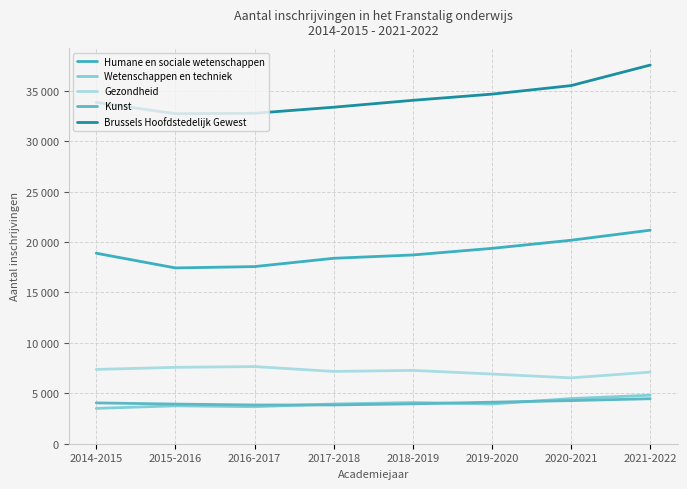

What value does the Wetenschappen en techniek series have at 2016-2017?

3669